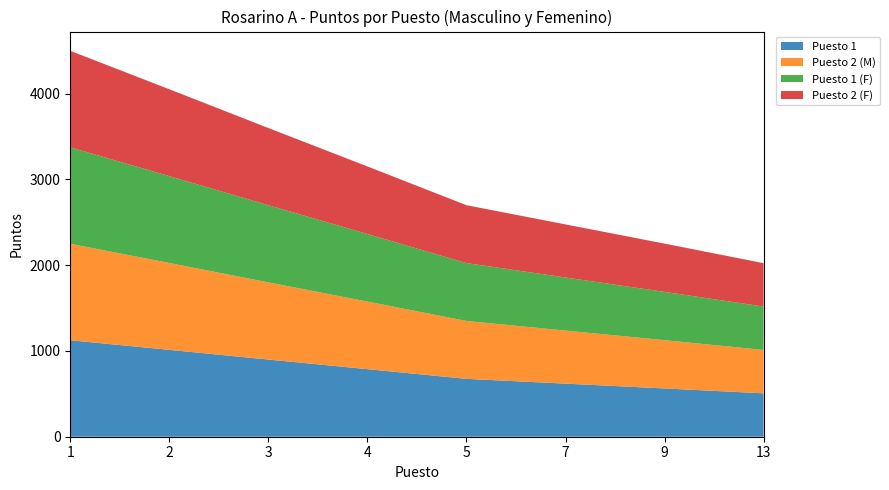

Reading left to right, list all the values displayed in this chart.

Puesto 1: 1125	1013	900	788	675	619	563	506
Puesto 2 (M): 1125	1013	900	788	675	619	563	506
Puesto 1 (F): 1125	1013	900	788	675	619	563	506
Puesto 2 (F): 1125	1013	900	788	675	619	563	506